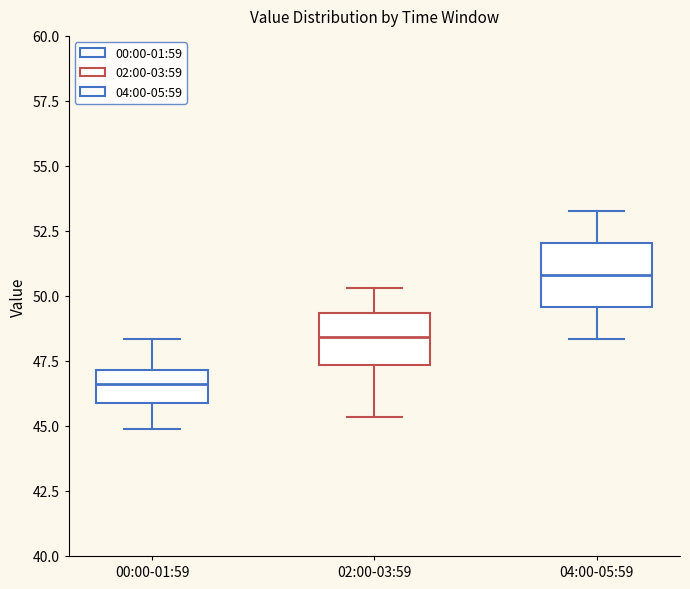

Reading left to right, read every box against the y-axis: the position of its median line, the range the box covers, and the ends of its whiskers. The values are not printed on the chart, so give them approximately, as read against the axis.

00:00-01:59: median 46.5, box 46.0 to 47.0, whiskers 45.0 to 48.5
02:00-03:59: median 48.5, box 47.5 to 49.5, whiskers 45.5 to 50.5
04:00-05:59: median 51.0, box 49.5 to 52.0, whiskers 48.5 to 53.5